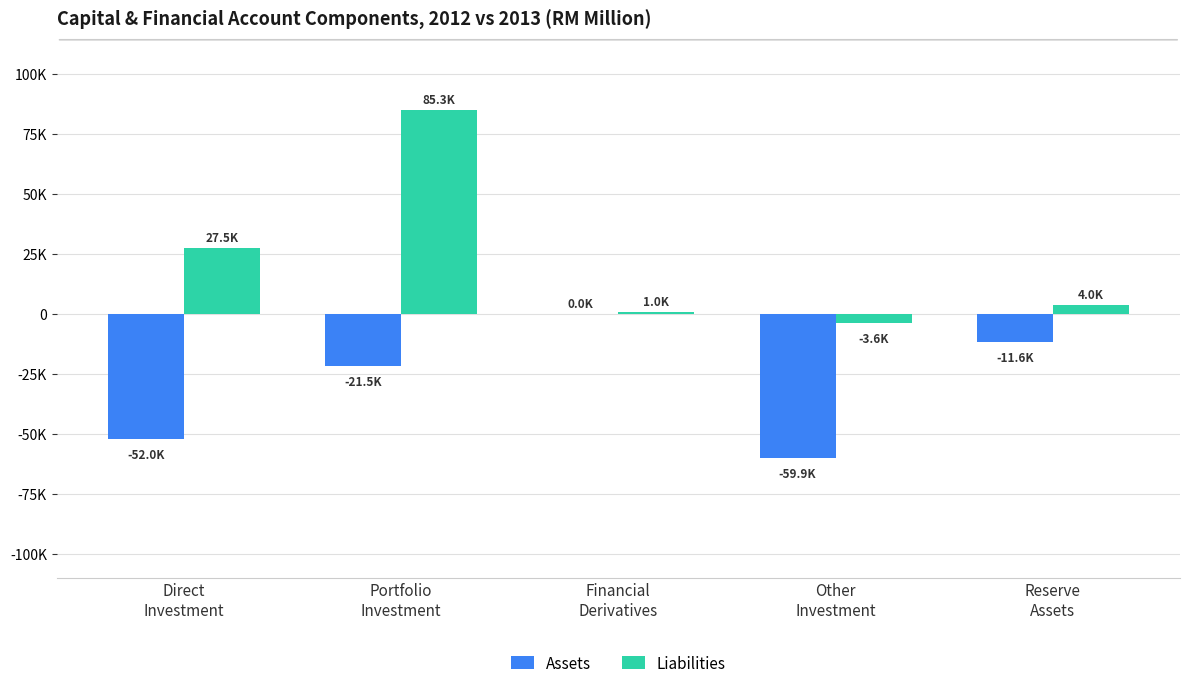

Reading left to right, extract all data points from this chart.

Assets: -51956.6	-21463.6	0.0	-59858.4	-11559.1
Liabilities: 27541.9	85323.0	972.4	-3572.3	3962.1